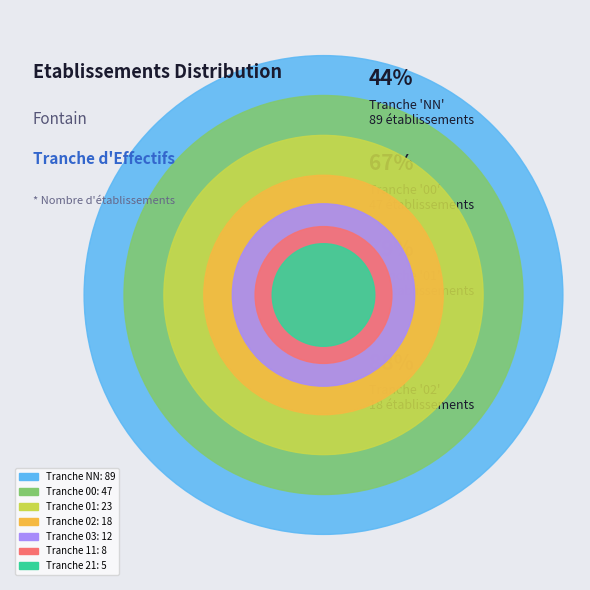

How many segments does this pie chart have?

7